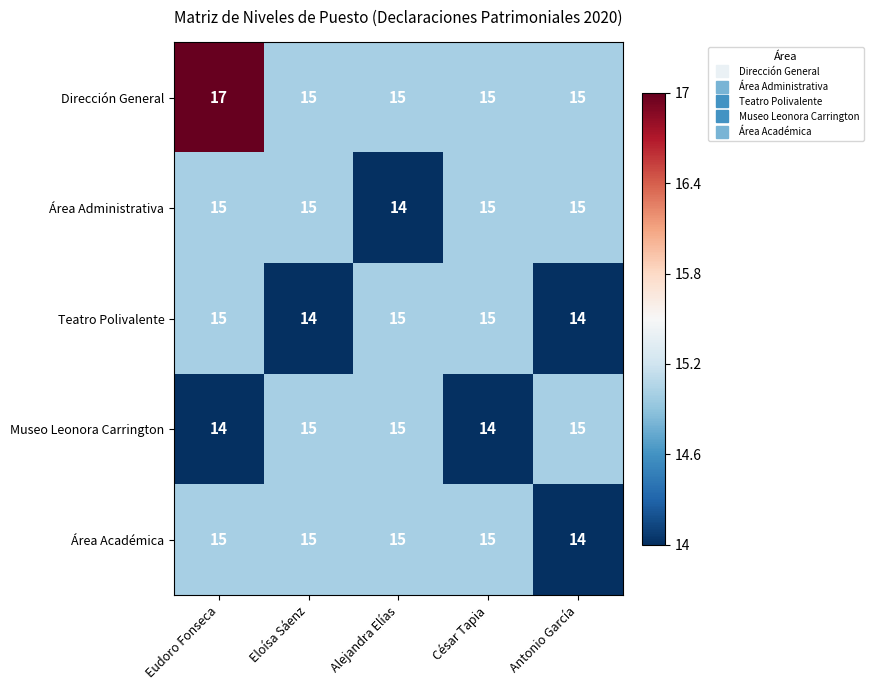

True or false: Dirección General has a value of 28 at Eudoro Fonseca.

False